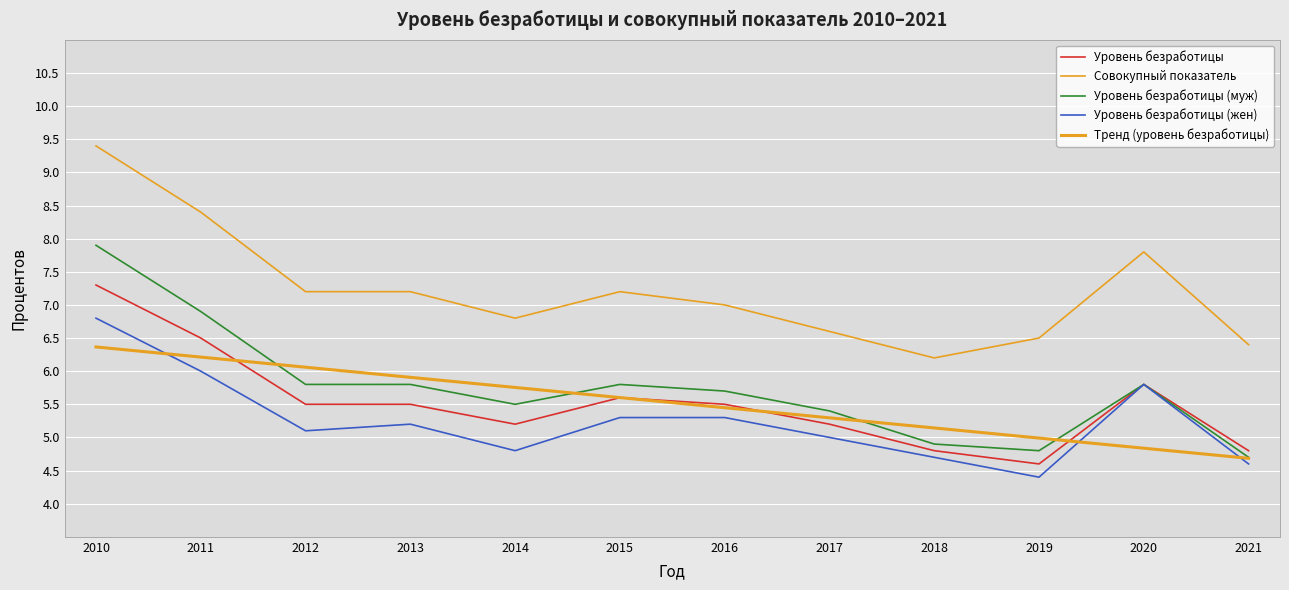

Reading left to right, transcribe all the data shown in this chart.

Уровень безработицы: 2010=7.3	2011=6.5	2012=5.5	2013=5.5	2014=5.2	2015=5.6	2016=5.5	2017=5.2	2018=4.8	2019=4.6	2020=5.8	2021=4.8
Совокупный показатель: 2010=9.4	2011=8.4	2012=7.2	2013=7.2	2014=6.8	2015=7.2	2016=7.0	2017=6.6	2018=6.2	2019=6.5	2020=7.8	2021=6.4
Уровень безработицы (муж): 2010=7.9	2011=6.9	2012=5.8	2013=5.8	2014=5.5	2015=5.8	2016=5.7	2017=5.4	2018=4.9	2019=4.8	2020=5.8	2021=4.7
Уровень безработицы (жен): 2010=6.8	2011=6.0	2012=5.1	2013=5.2	2014=4.8	2015=5.3	2016=5.3	2017=5.0	2018=4.7	2019=4.4	2020=5.8	2021=4.6
Тренд (уровень безработицы): 2010=6.4	2011=6.2	2012=6.1	2013=5.9	2014=5.8	2015=5.6	2016=5.4	2017=5.3	2018=5.1	2019=5.0	2020=4.8	2021=4.7